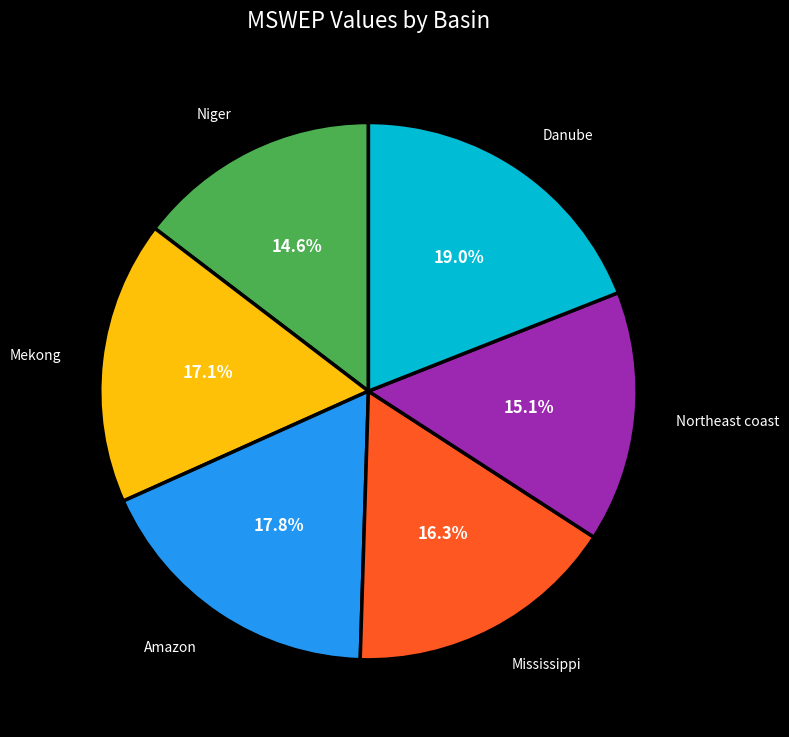

How many segments does this pie chart have?

6